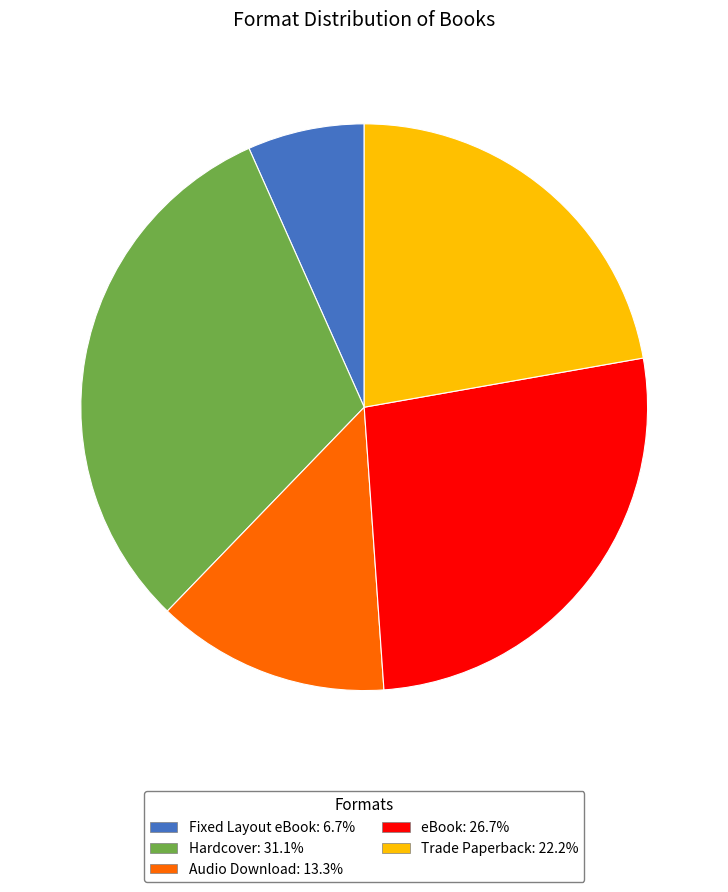

Is there any slice that represents more than half of the pie?

No